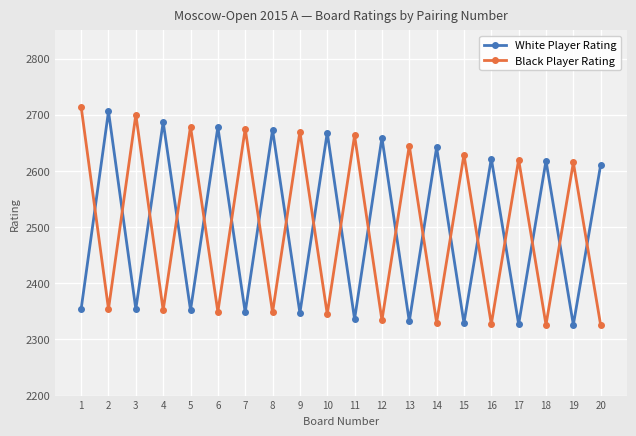

At how many categories does at least one series exceed 2557?

20